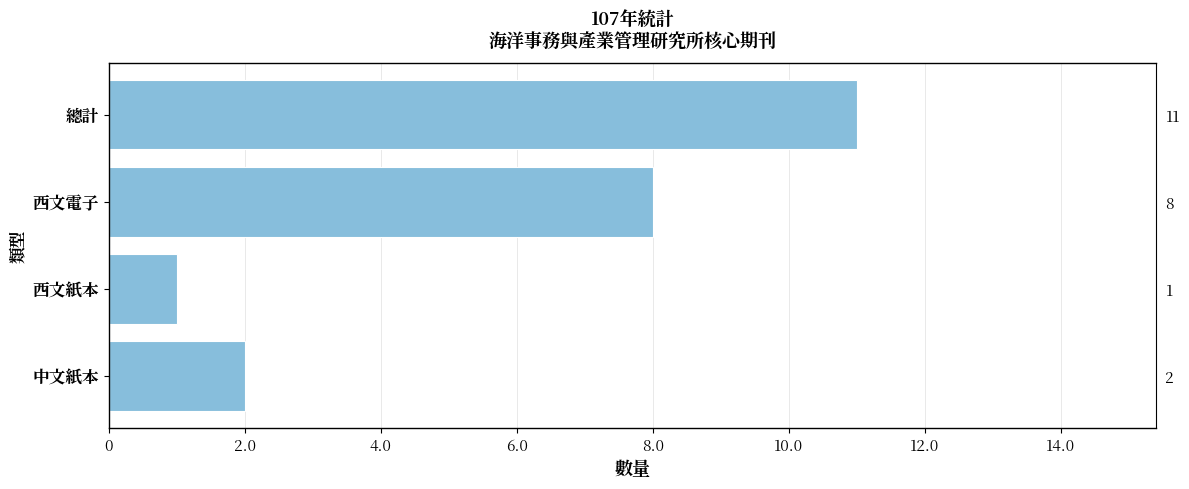

How many bars are there in total?

4